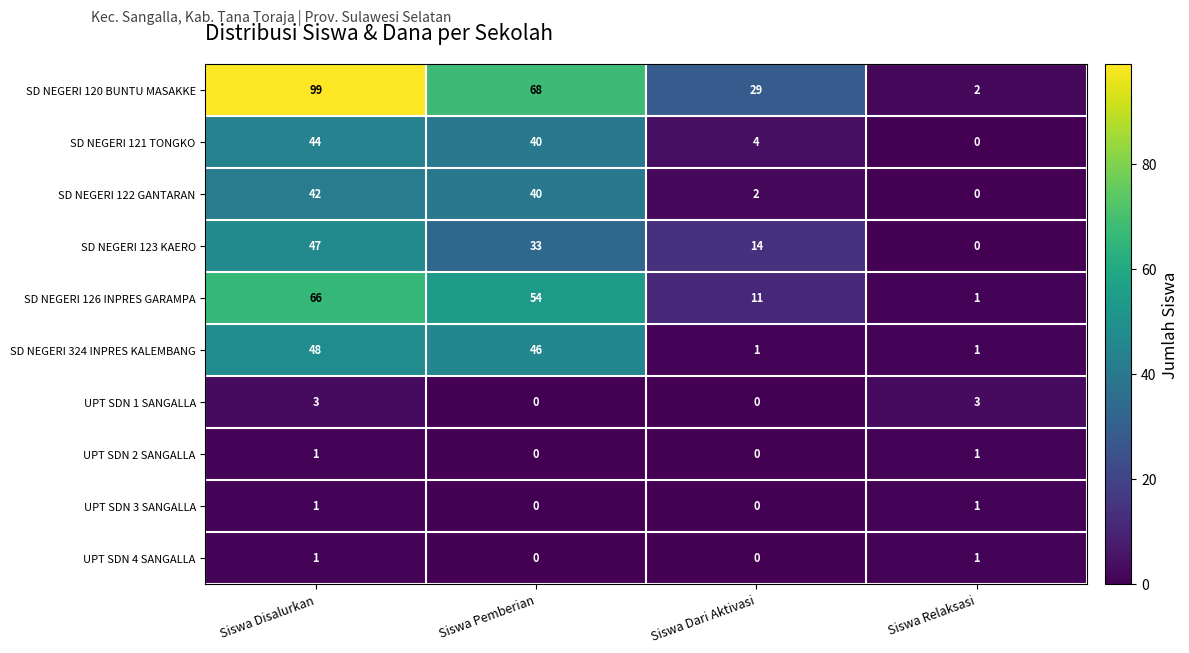

How many series are shown in this chart?

10